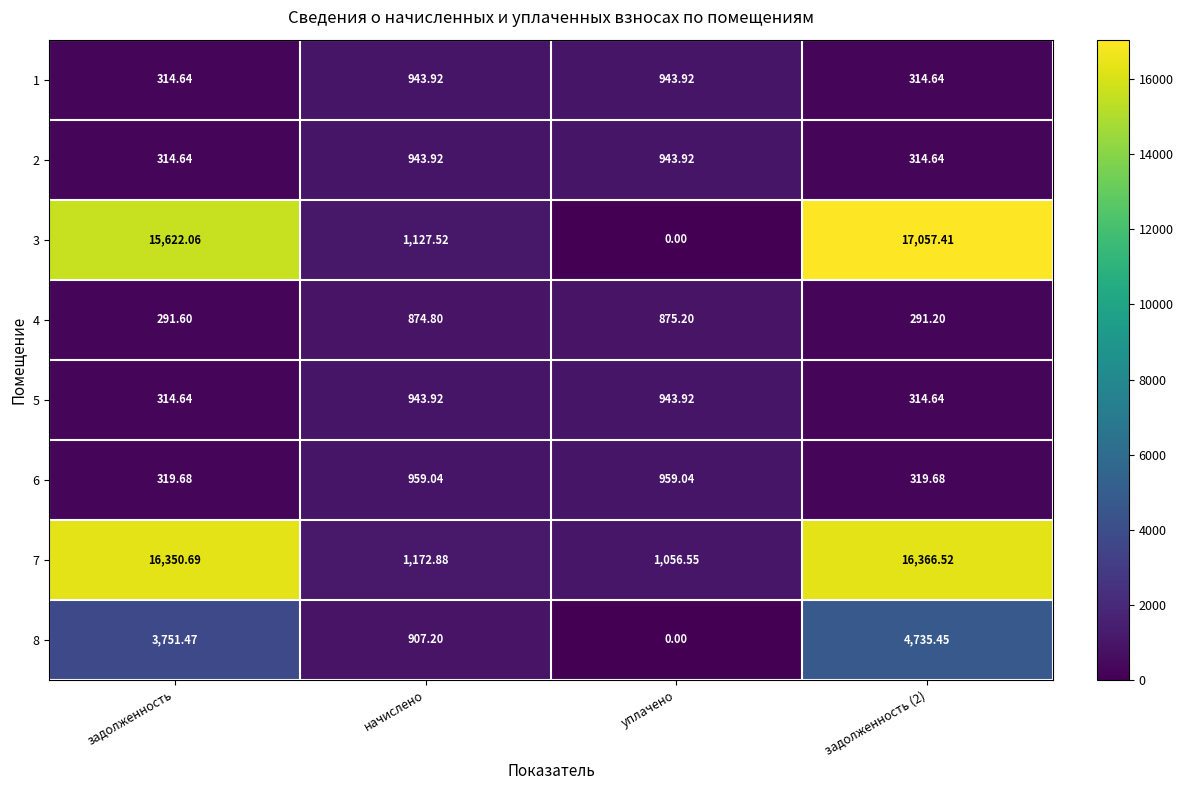

Is the value of 8 at задолженность greater than the value of 7 at задолженность (2)?

No